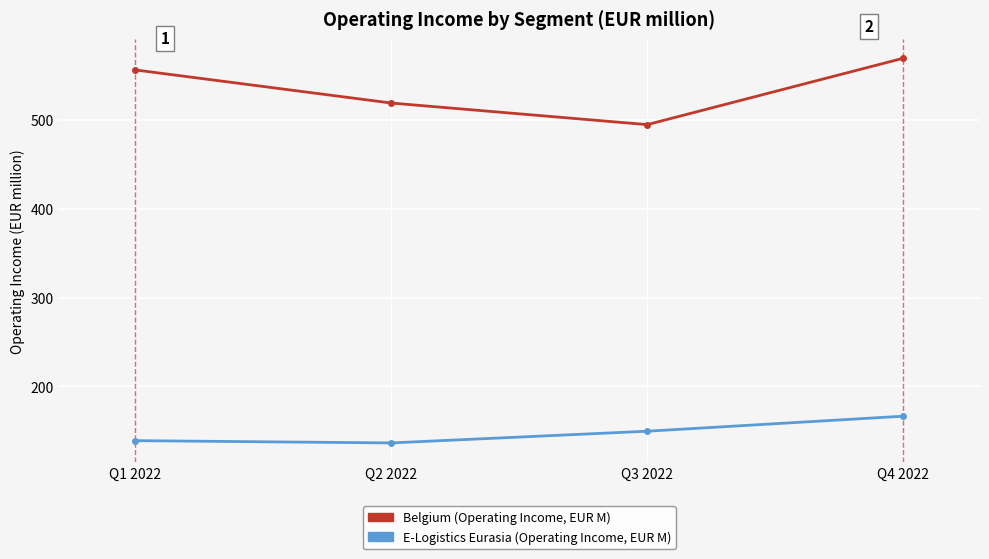

What is the difference between the highest and lowest values at Q2 2022?

383.1